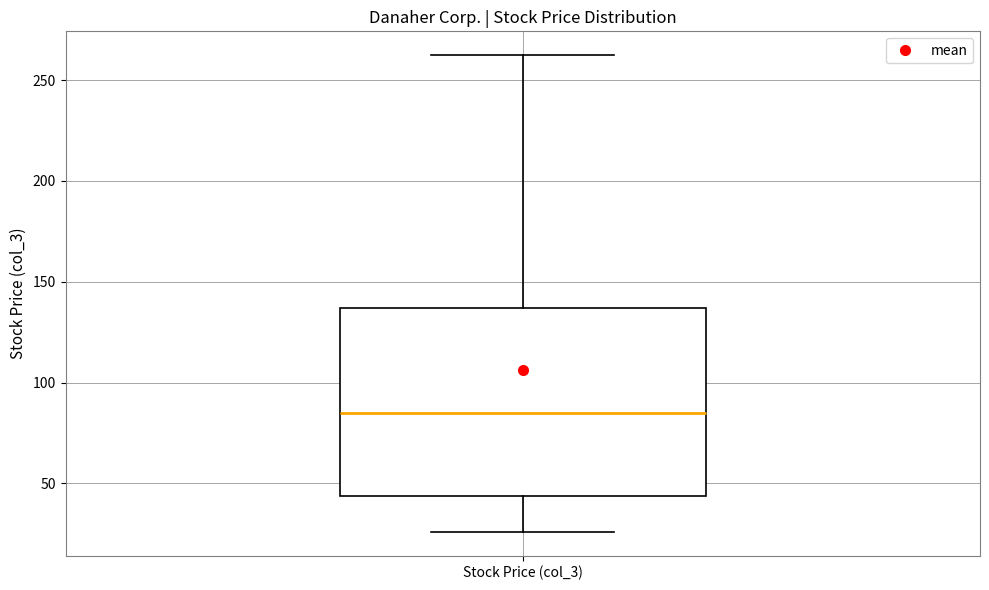

Where does the median line of the box for Stock Price (col_3) sit on the y-axis? The values are not printed on the chart, so give them approximately, as read against the axis.

85